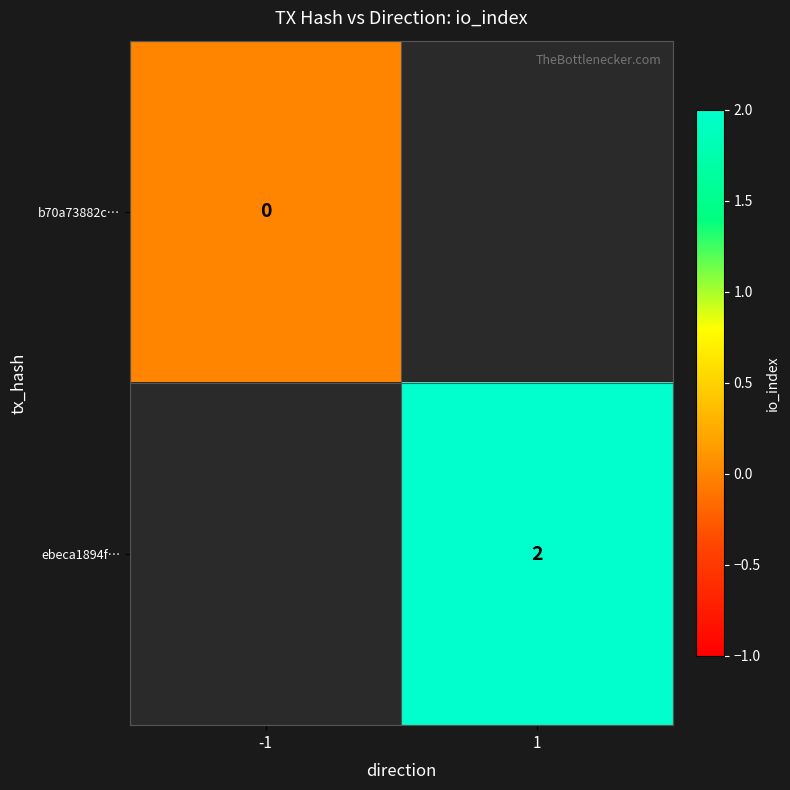

Is the value of ebeca1894f… at 1 greater than the value of b70a73882c… at -1?

Yes